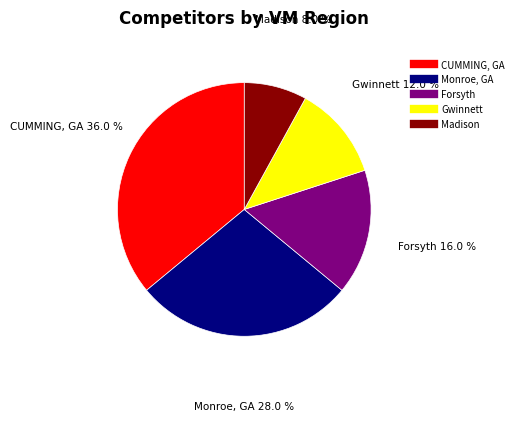

What is the ratio of the value at Madison to the value at CUMMING, GA?

0.2